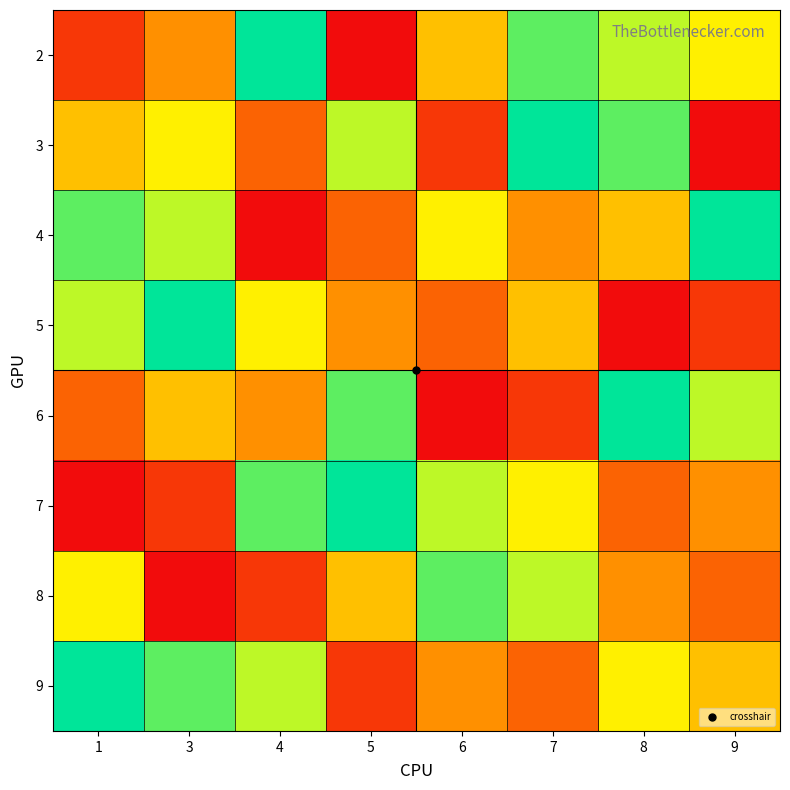

How many categories are shown in the chart?

8